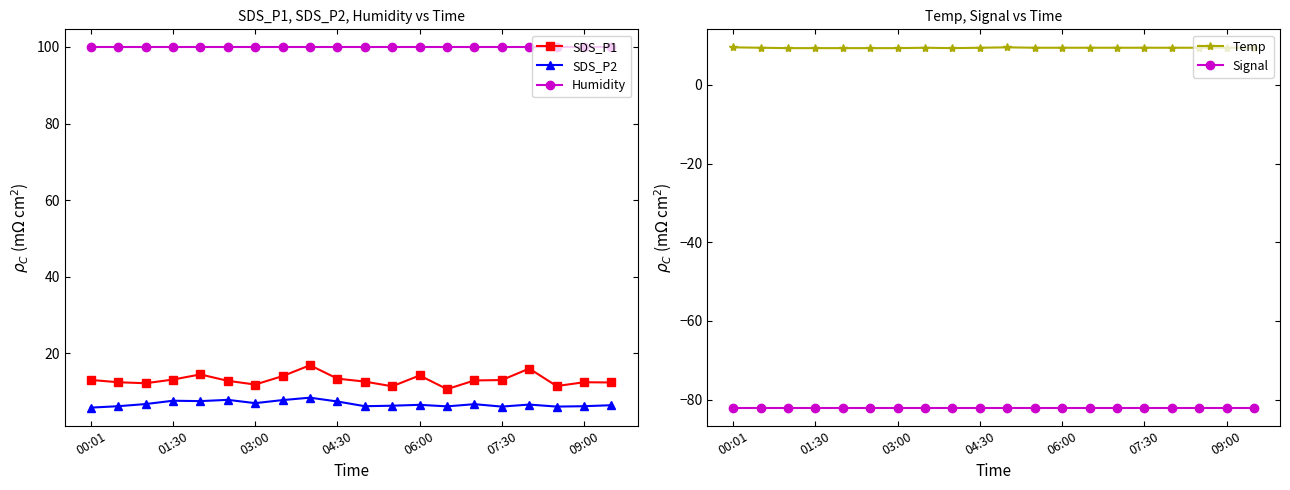

True or false: SDS_P1 and SDS_P2 intersect in this chart.

False